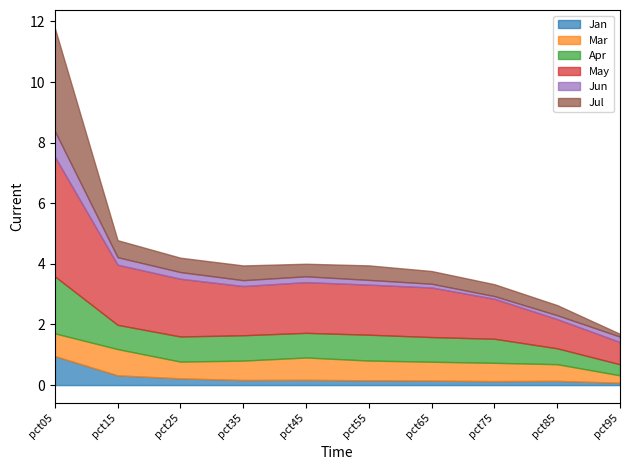

True or false: Apr and Jul intersect in this chart.

True